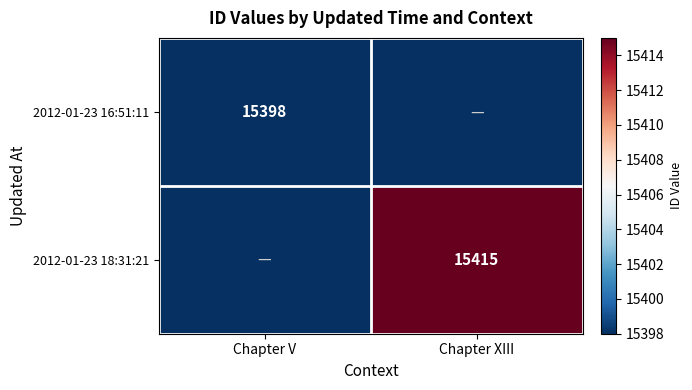

Is it true that 2012-01-23 16:51:11 equals 15398 at Chapter V?

True